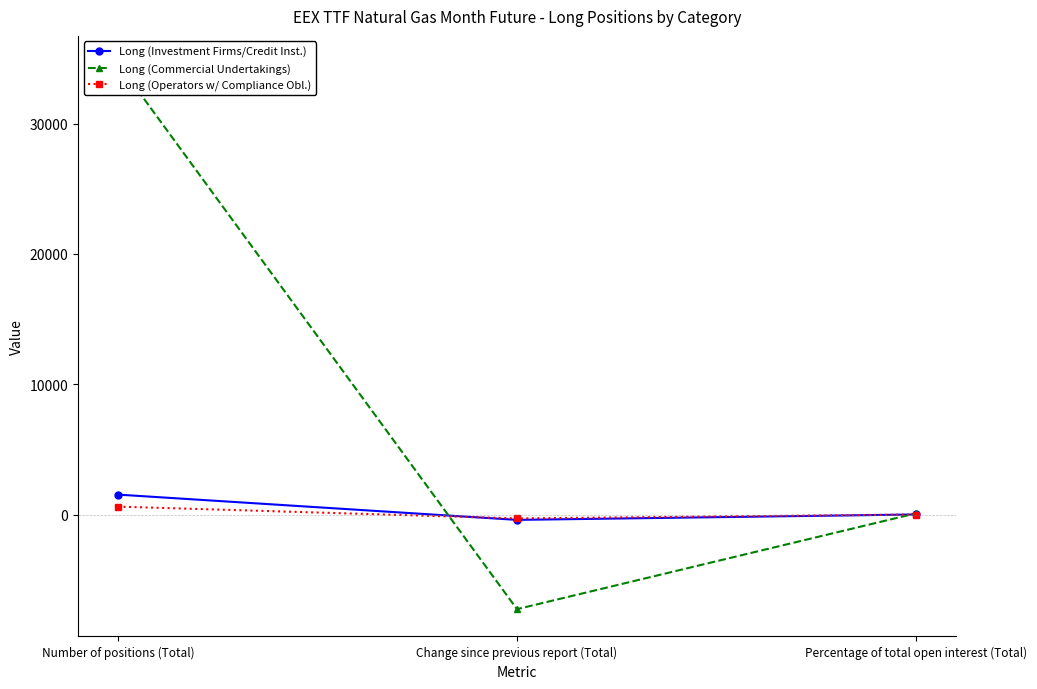

How many values in Long (Commercial Undertakings) are below zero?

1